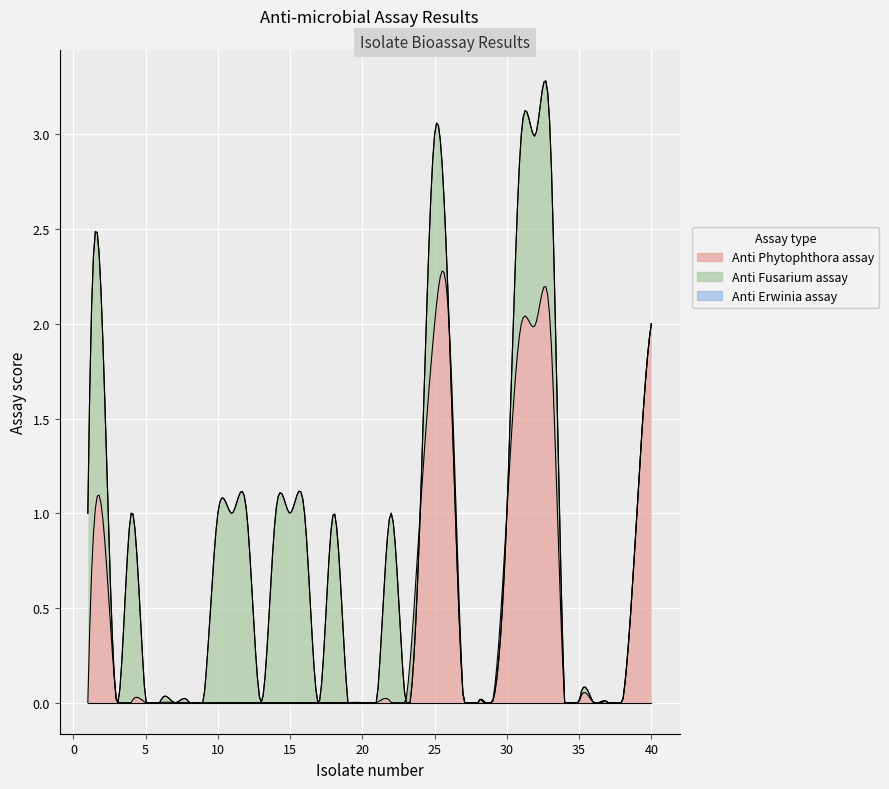

Reading left to right, transcribe all the data shown in this chart.

Anti Phytophthora assay: 0	1	0	0	0	0	0	0	0	0	0	0	0	0	0	0	0	0	0	0	0	0	0	1	2	2	0	0	0	1	2	2	2	0	0	0	0	0	1	2
Anti Fusarium assay: 1	1	0	1	0	0	0	0	0	1	1	1	0	1	1	1	0	1	0	0	0	1	0	0	1	0	0	0	0	0	1	1	1	0	0	0	0	0	0	0
Anti Erwinia assay: 0	0	0	0	0	0	0	0	0	0	0	0	0	0	0	0	0	0	0	0	0	0	0	0	0	0	0	0	0	0	0	0	0	0	0	0	0	0	0	0